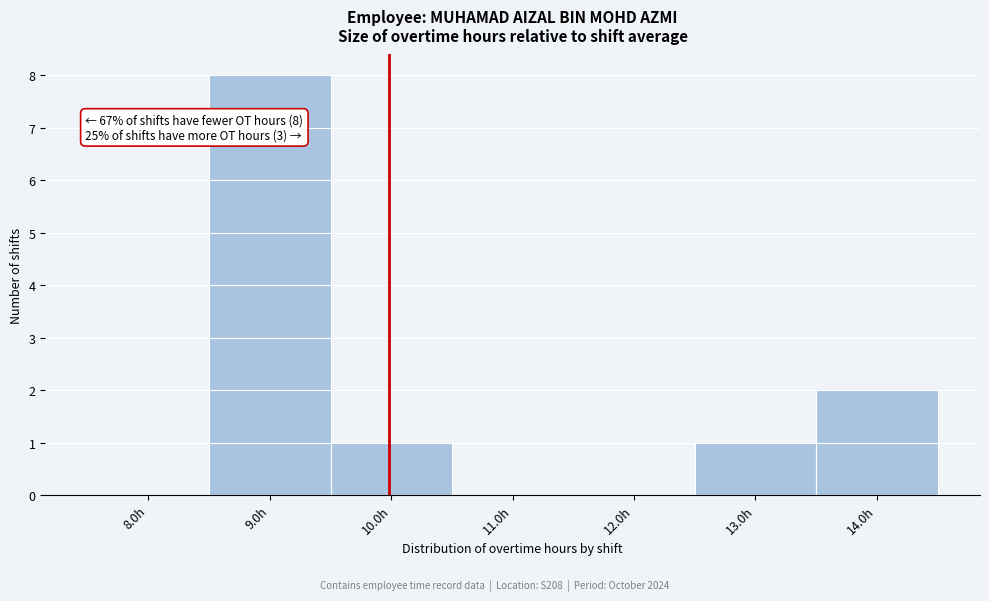

Reading left to right, extract all data points from this chart.

8.0h=0	9.0h=8	10.0h=1	11.0h=0	12.0h=0	13.0h=1	14.0h=2